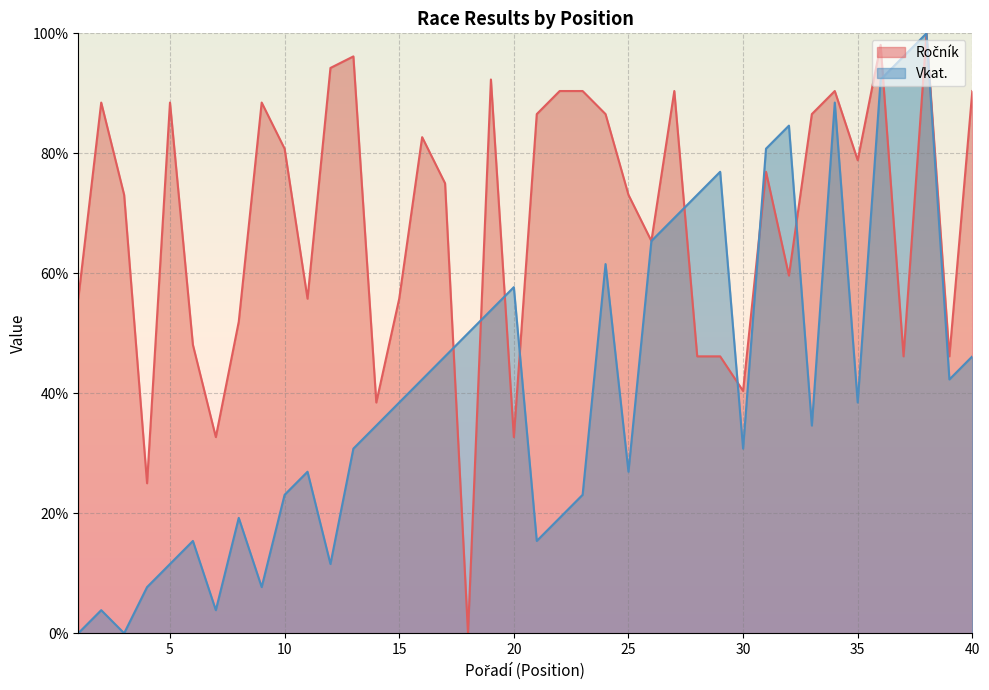

What is the maximum value for Ročník?

100.0